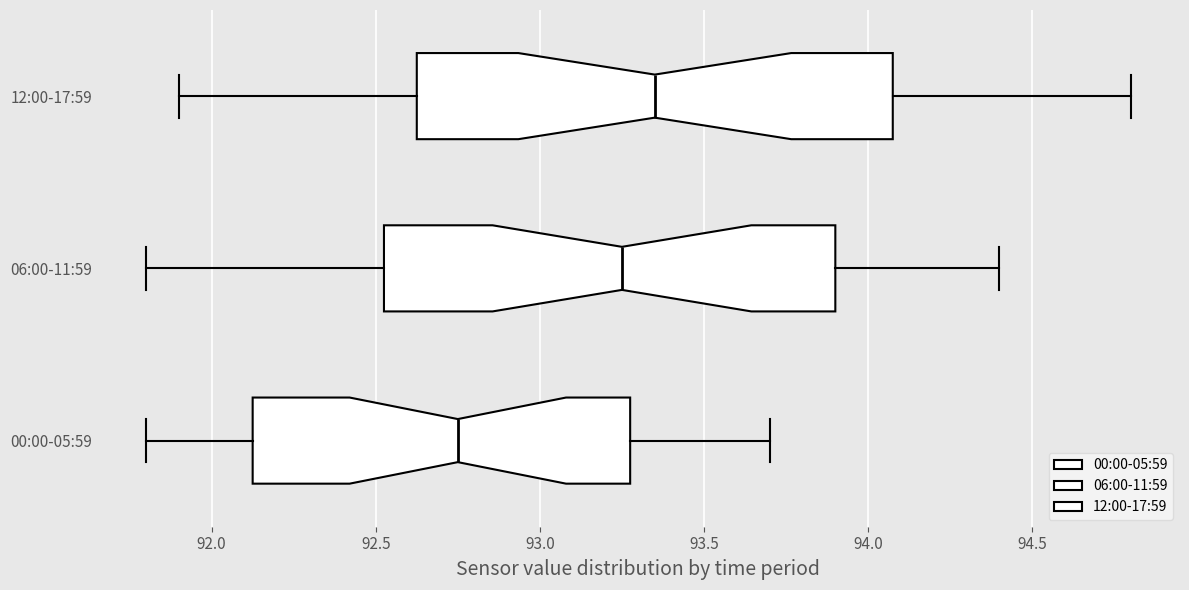

Which box has the furthest to the left median line?

00:00-05:59